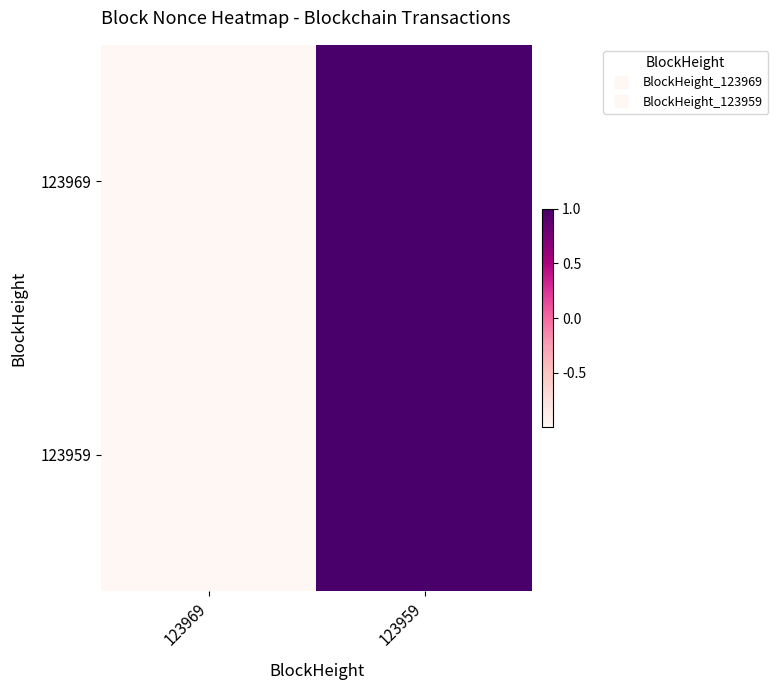

Between 123969 and 123959, which is larger?

123959